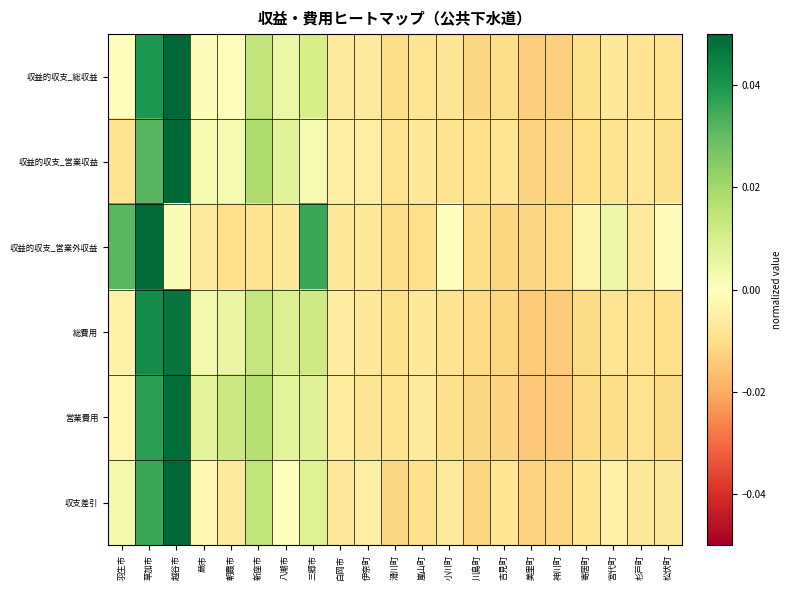

At which category does the chart reach its peak across all series?

越谷市